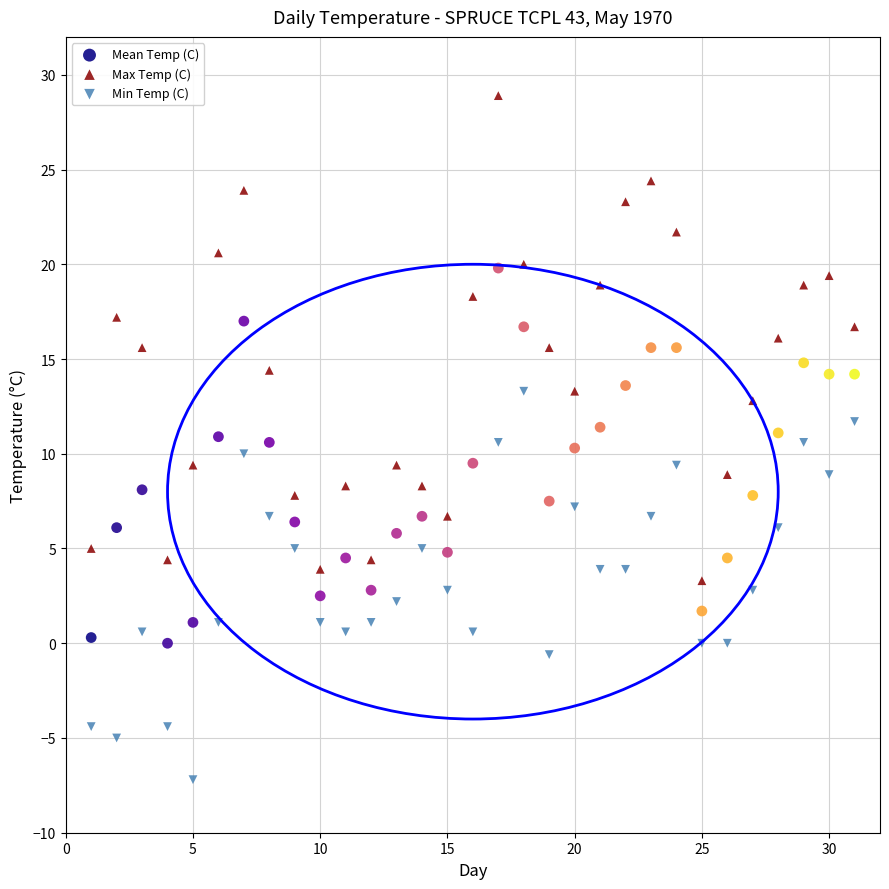

What is the X range (max minus min) for the scatter plot?

30.0